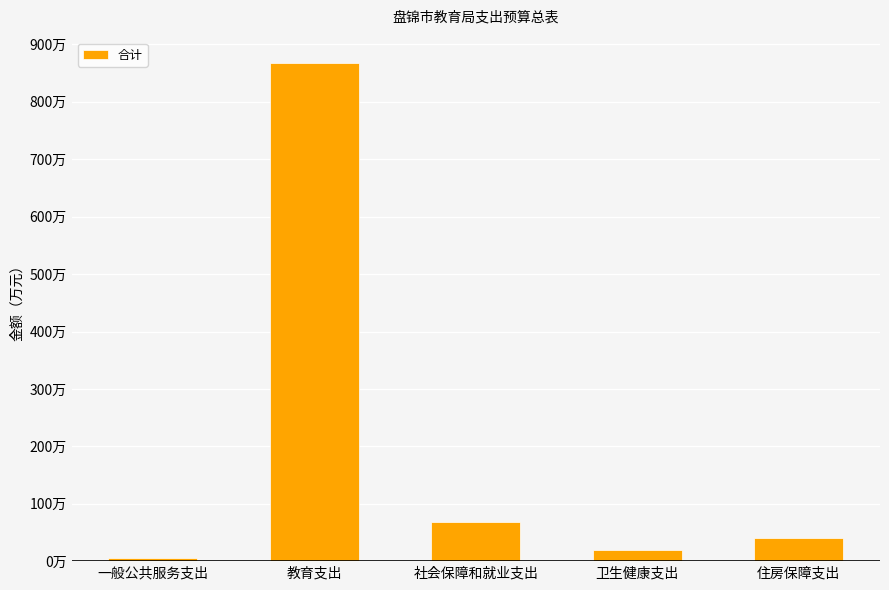

The value at 住房保障支出 is 27.0. True or false?

False